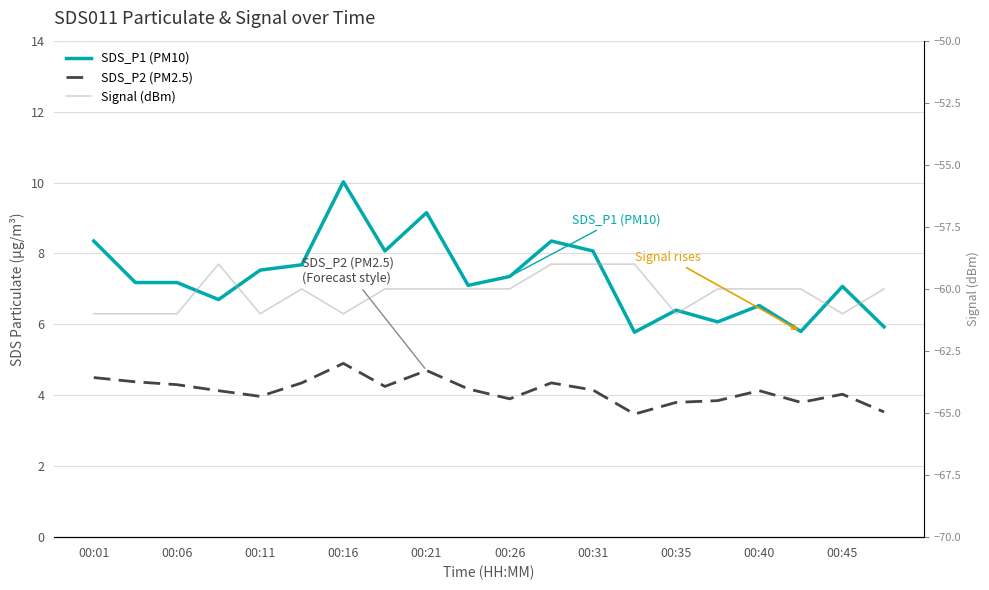

What is the greatest value displayed?

10.0